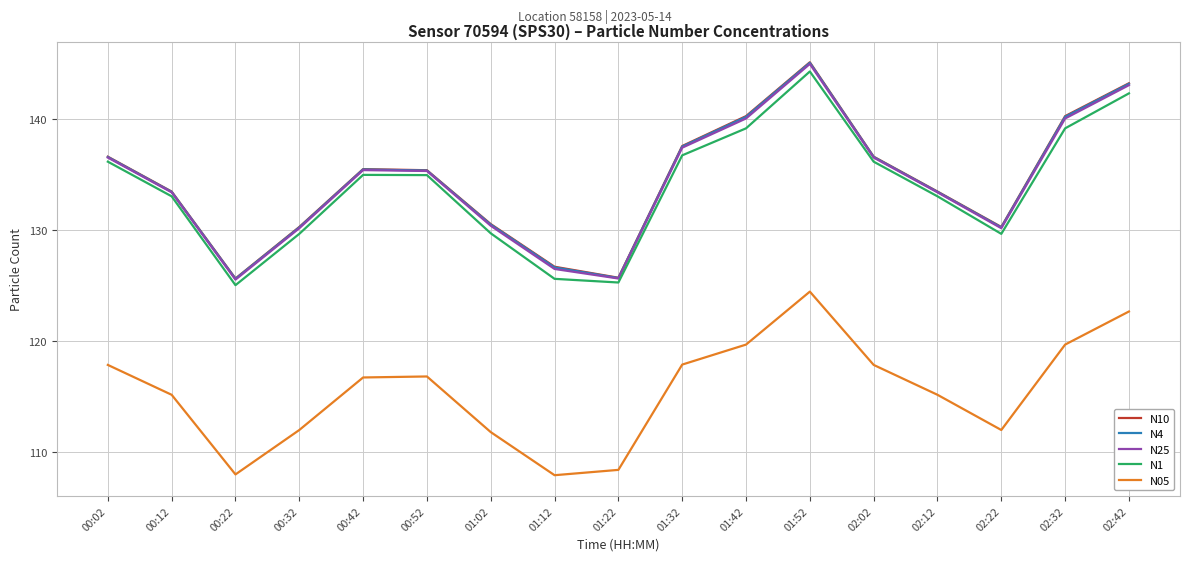

True or false: N4 and N10 cross at least once.

False